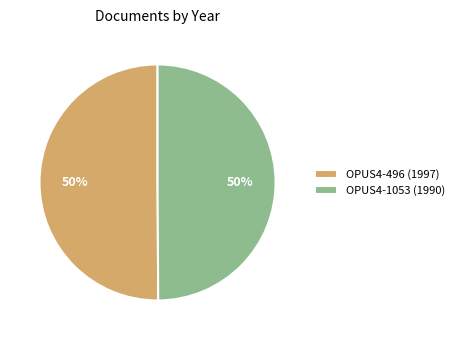

What is the ratio of the value at OPUS4-496 (1997) to the value at OPUS4-1053 (1990)?

1.0